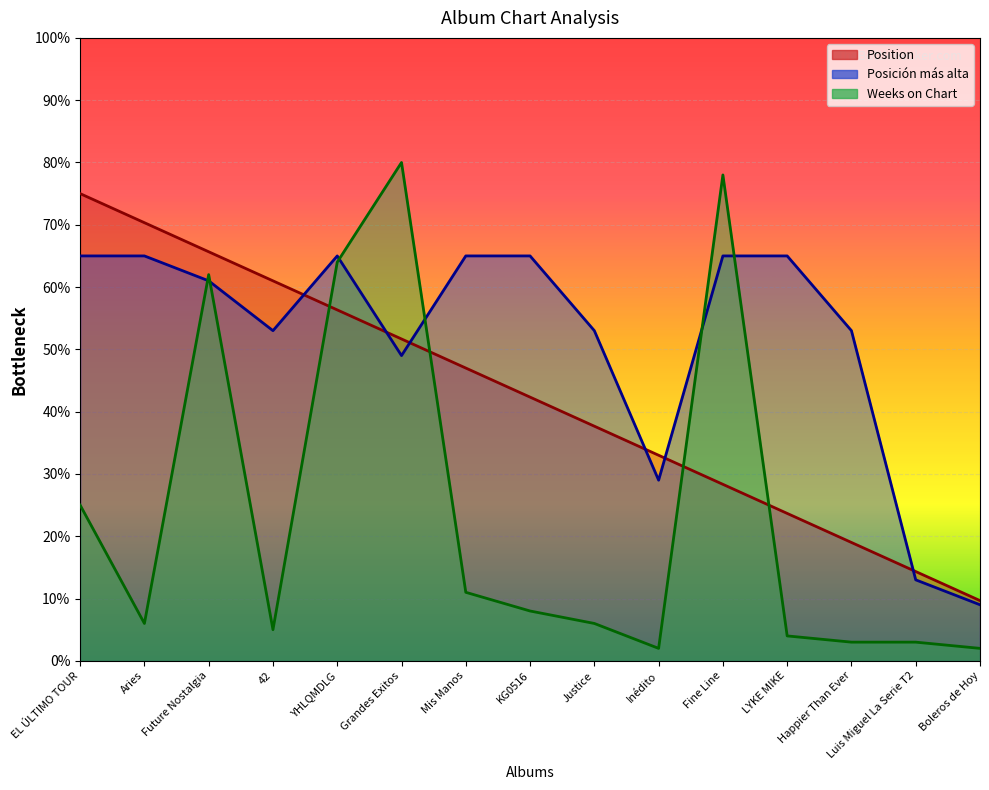

Which series ends up on top after the final intersection of Posición más alta and Position?

Position